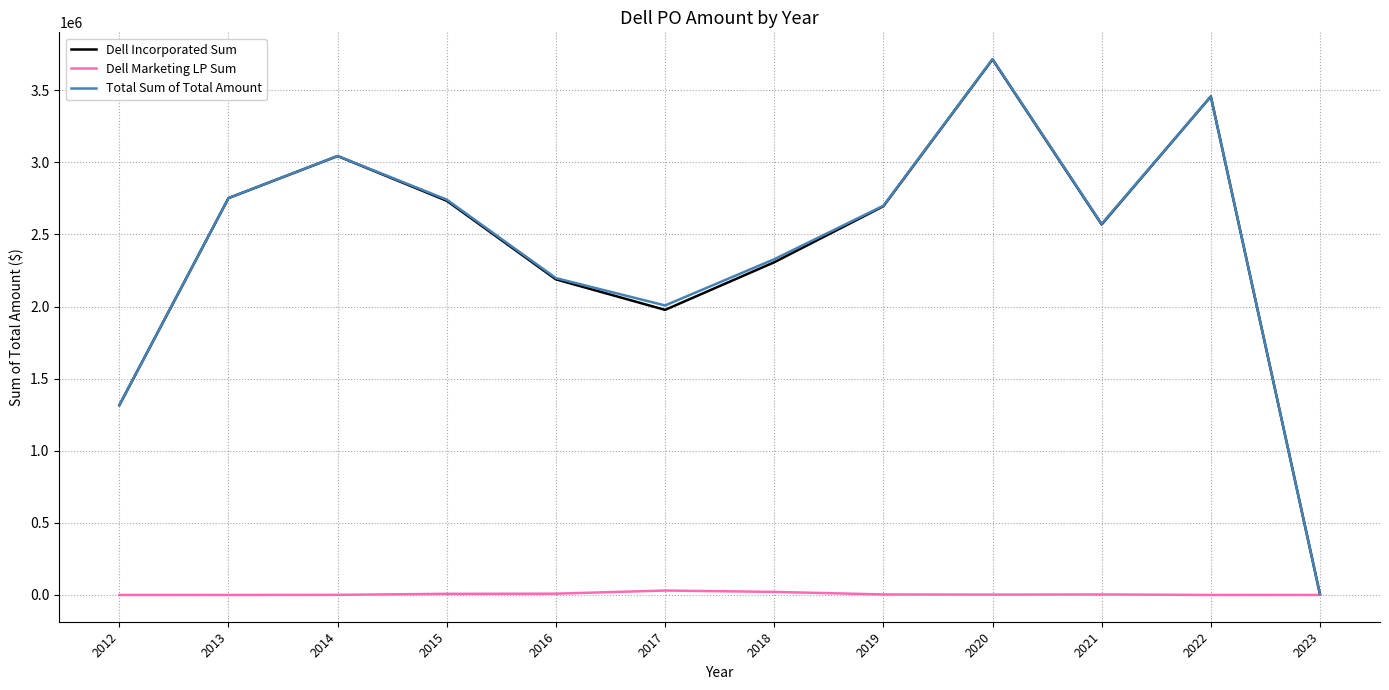

At which category is the sum across all series the highest?

2020